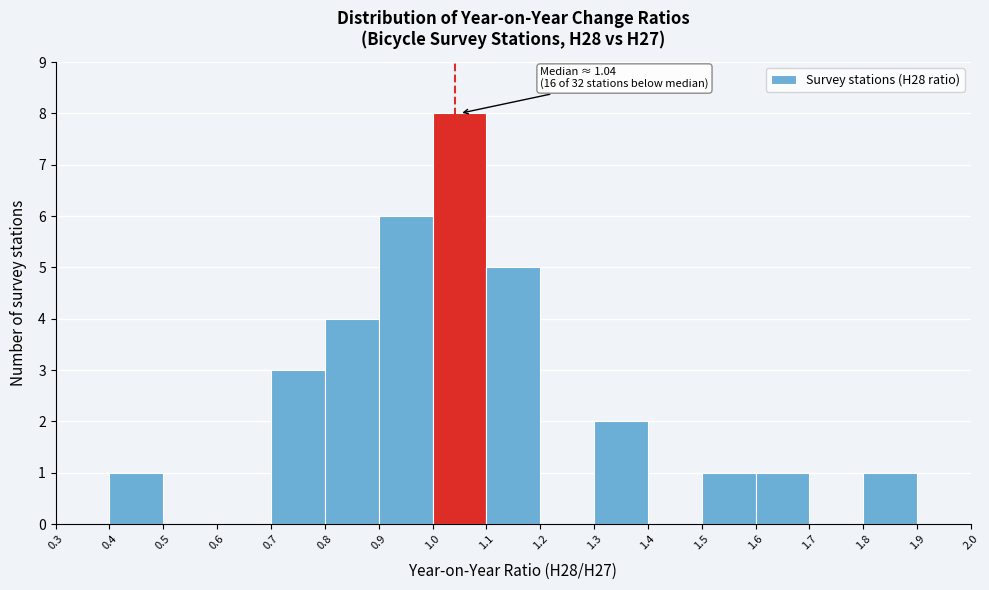

Over which range of the x-axis is the bar tallest?

1.0 to 1.1